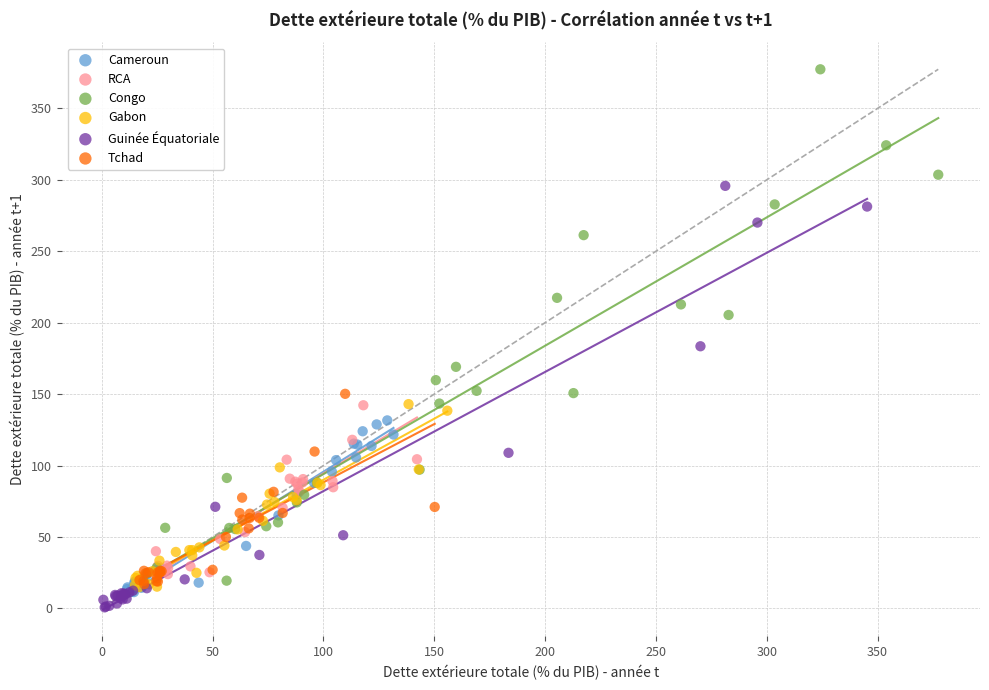

Which series reaches the maximum Y coordinate?

Congo